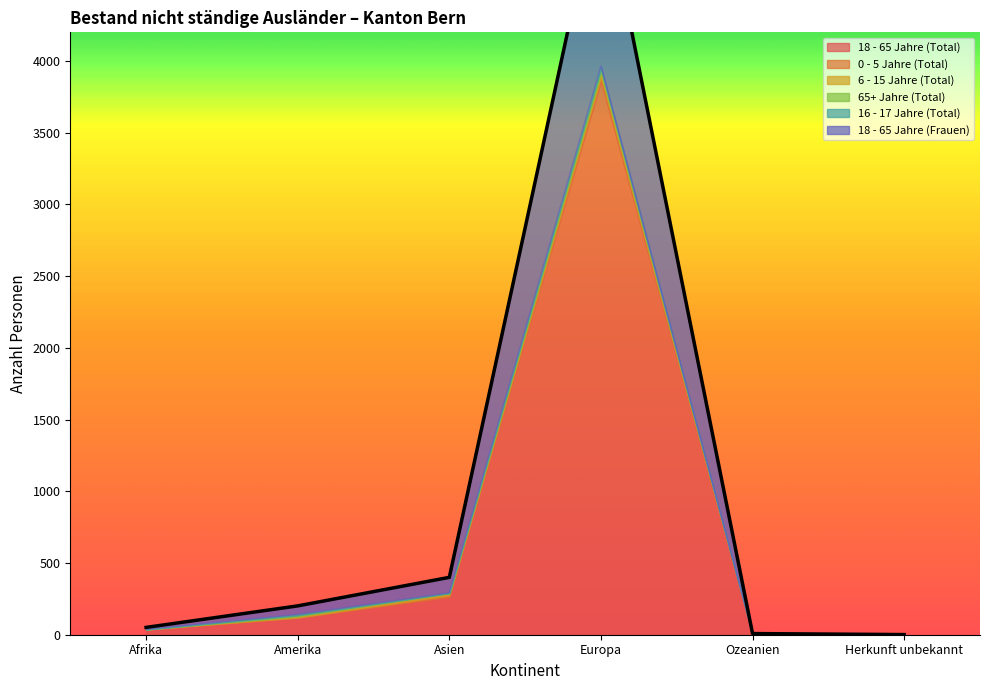

What position from the left is Afrika?

1